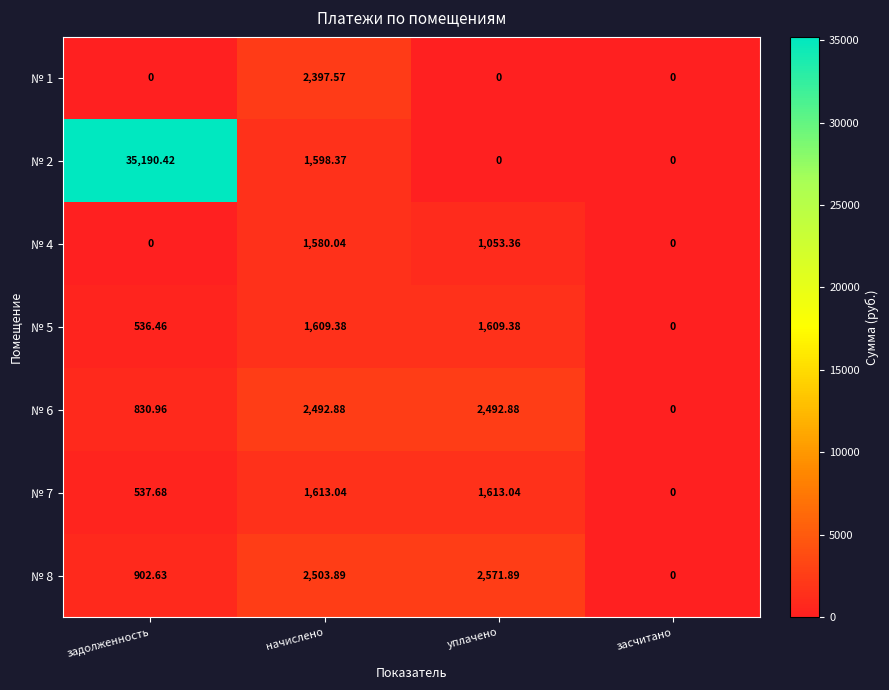

At which label is № 2 closest to 17595?

начислено